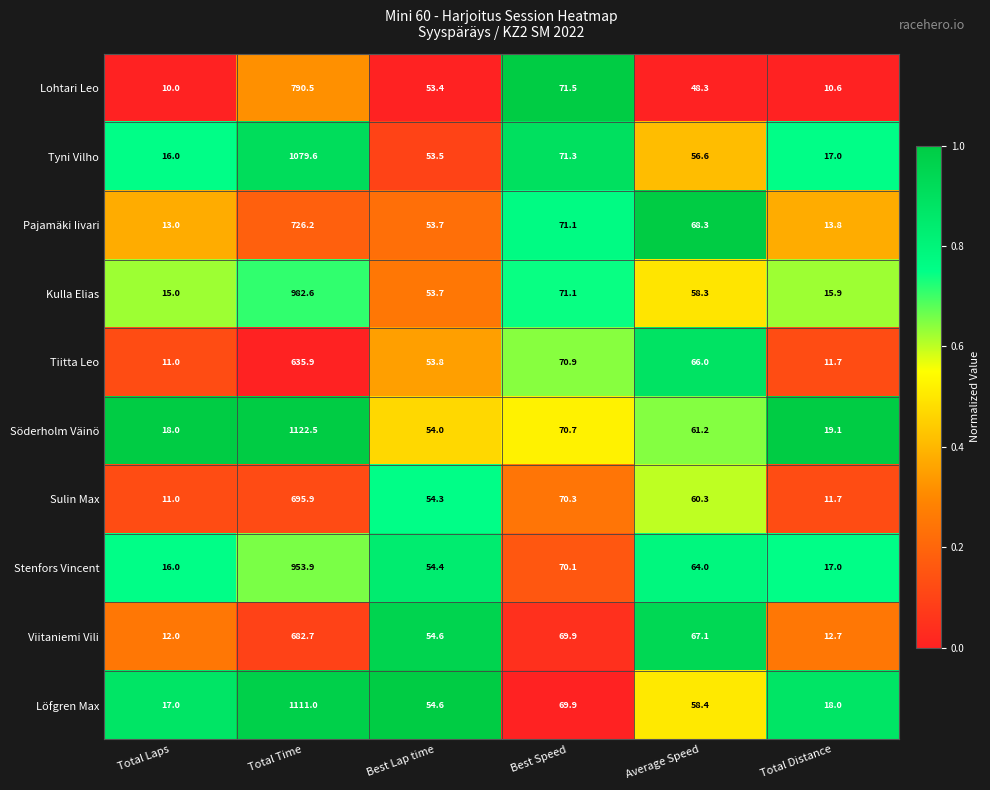

List the series in order of their peak value, highest first.

Söderholm Väinö, Löfgren Max, Tyni Vilho, Kulla Elias, Stenfors Vincent, Lohtari Leo, Pajamäki Iivari, Sulin Max, Viitaniemi Vili, Tiitta Leo